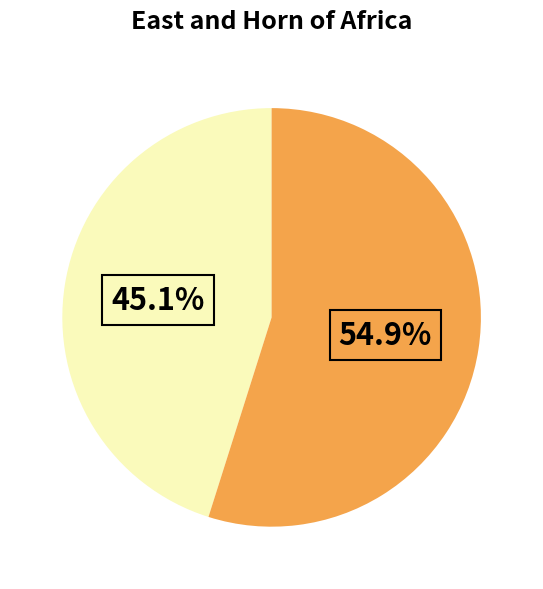

Is there any slice that represents more than half of the pie?

Yes